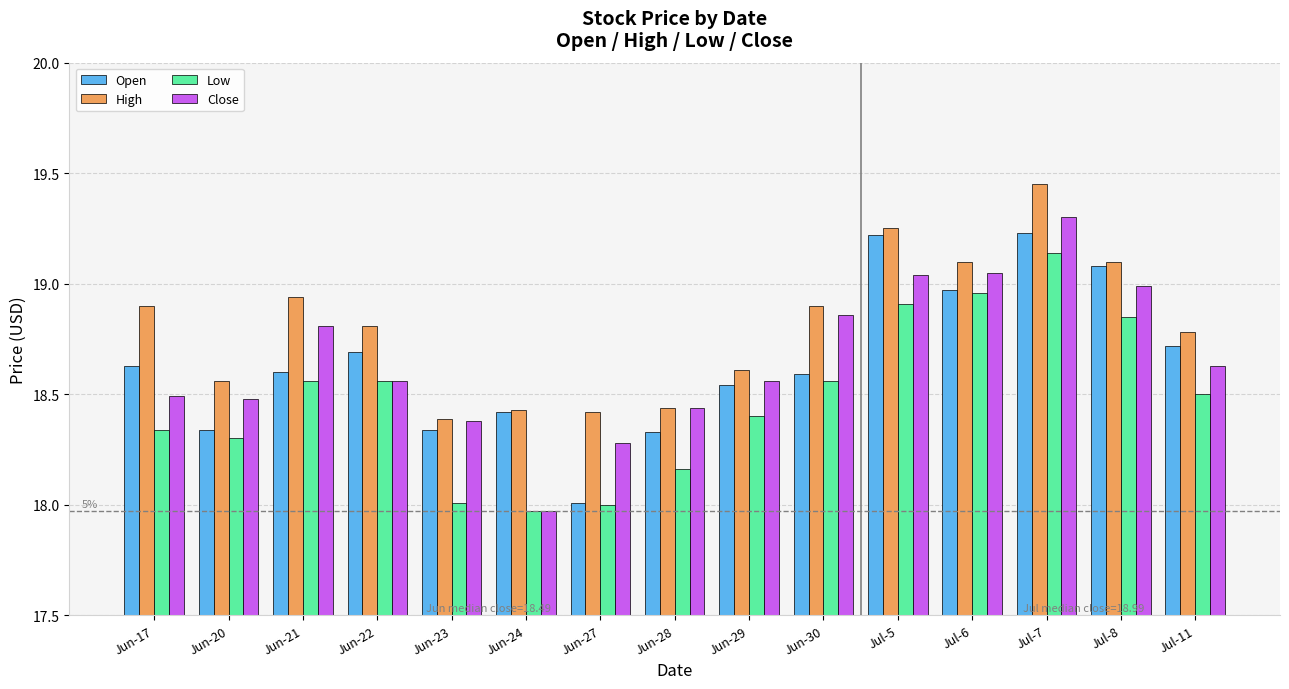

Which label corresponds to the largest value in the chart?

Jul-7